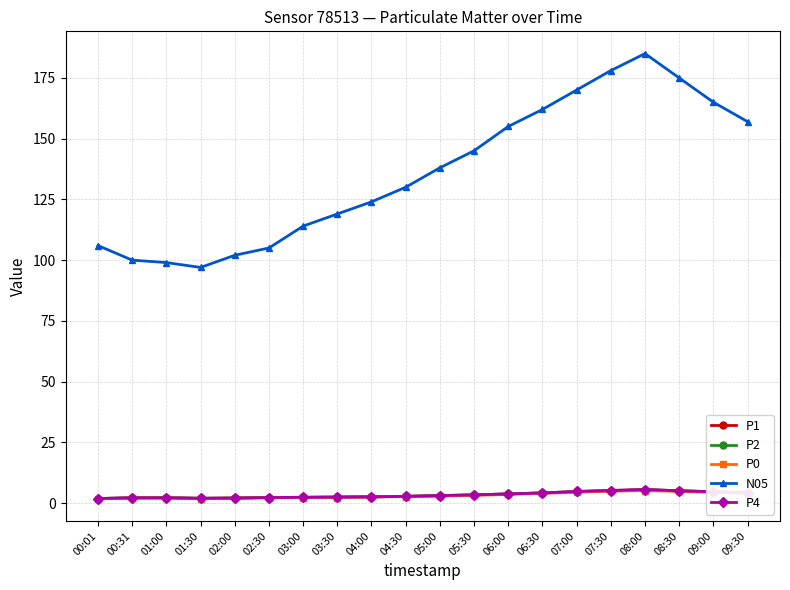

What is the difference between the maximum and minimum values in the N05 series?

88.0